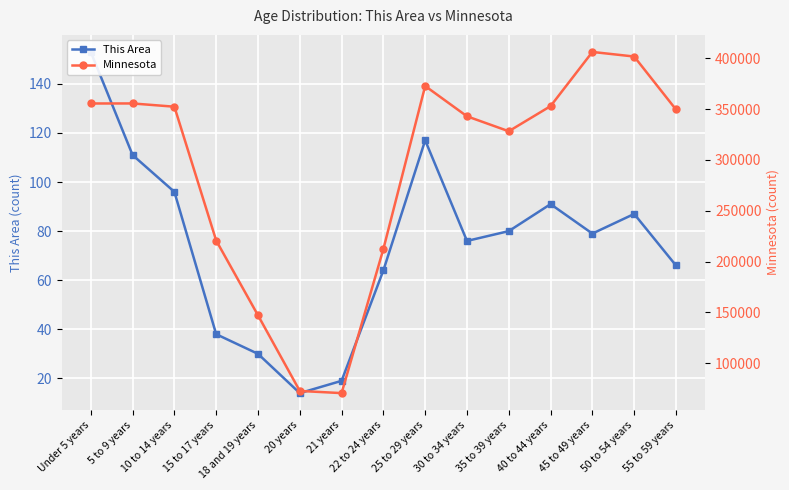

True or false: This Area and Minnesota intersect in this chart.

False